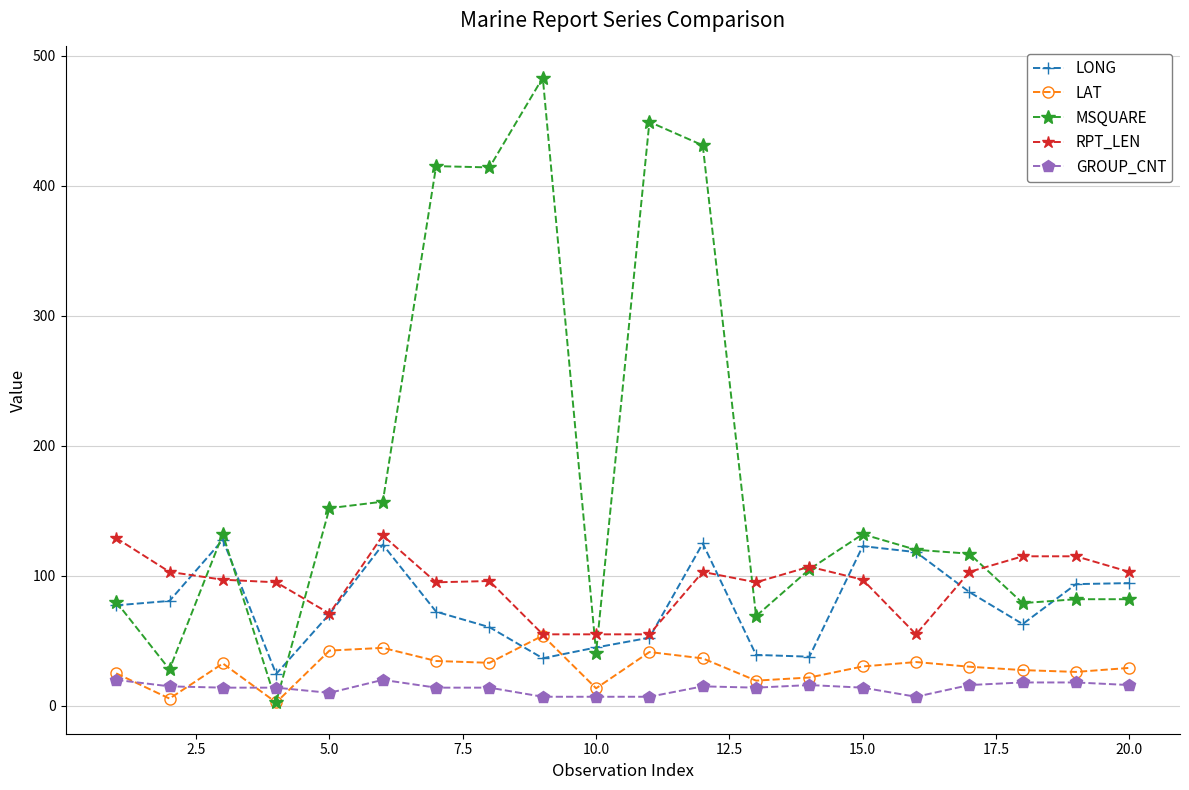

Which series has the largest total across all categories?

MSQUARE